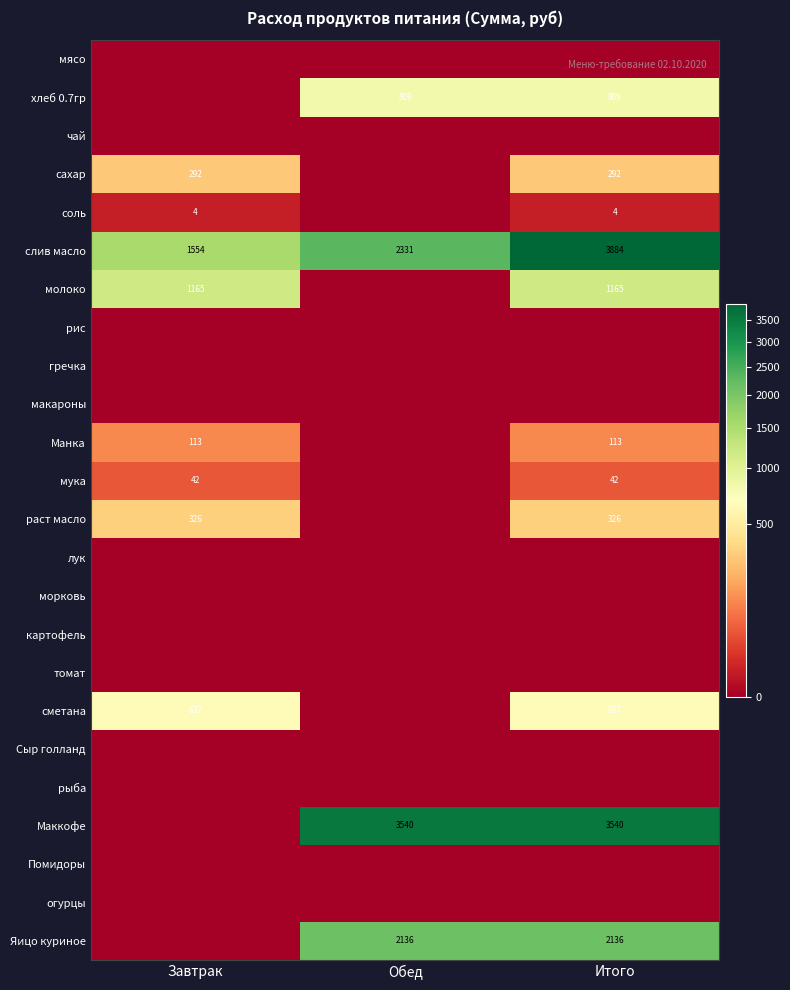

Which has a higher value, Итого or Завтрак?

Итого